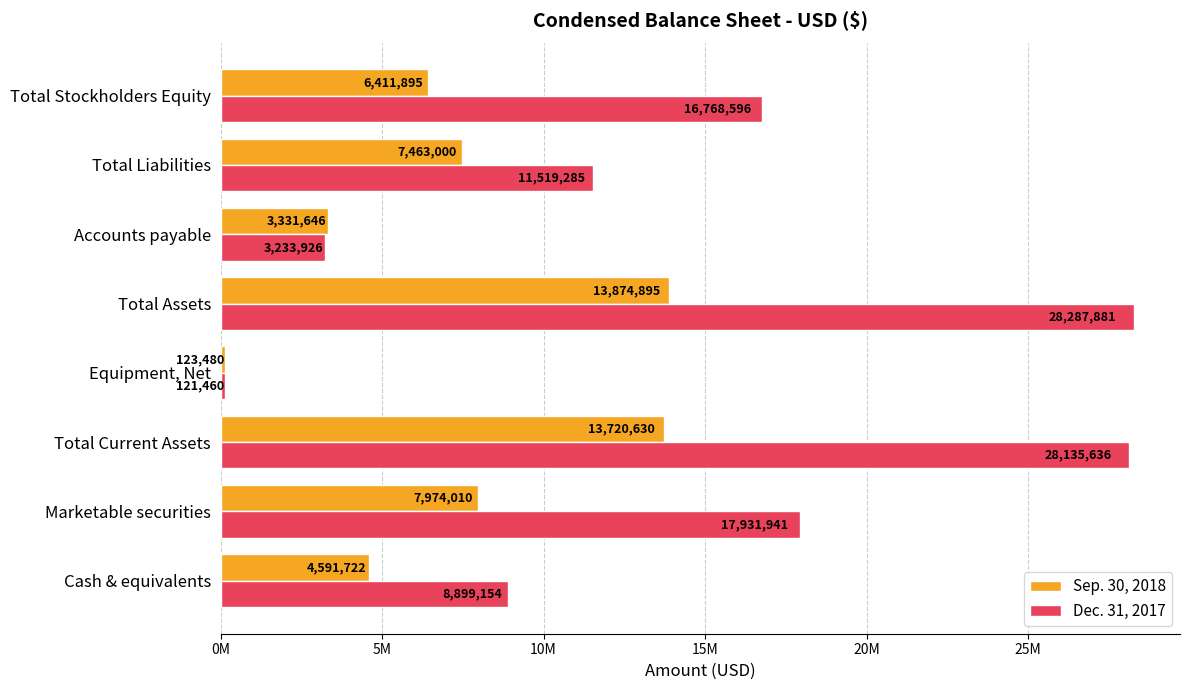

At which label does Sep. 30, 2018 reach its minimum?

Equipment, Net